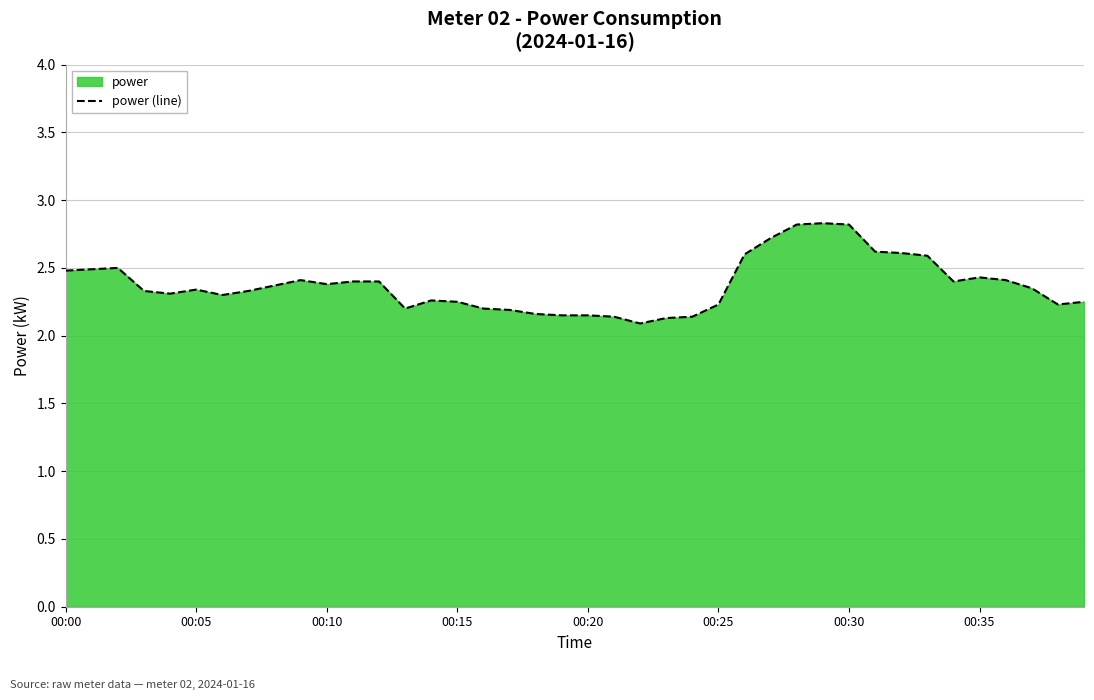

Which category has the lowest value across all series?

22